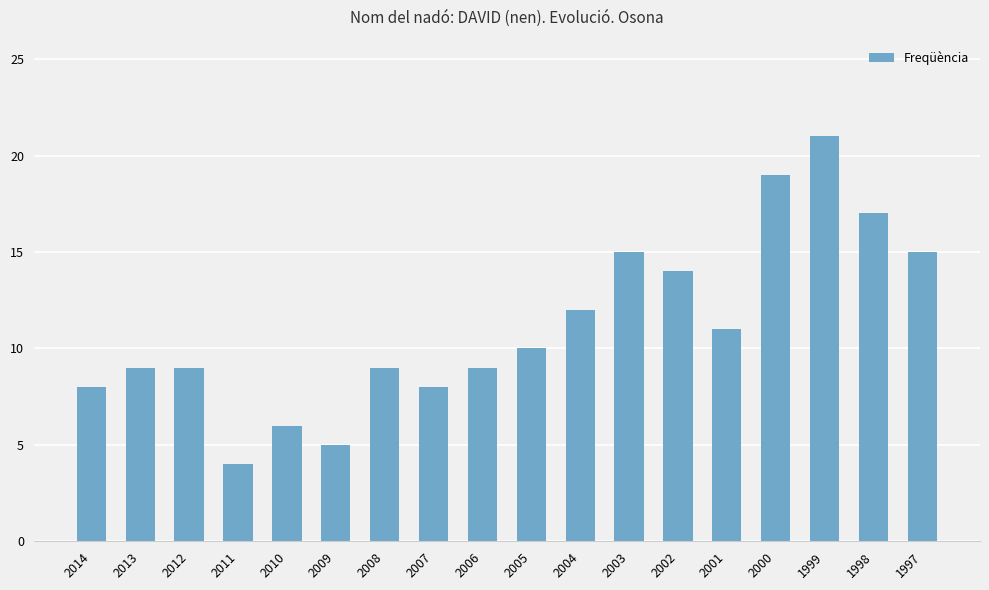

What is the value of the 15th bar from the left?

19